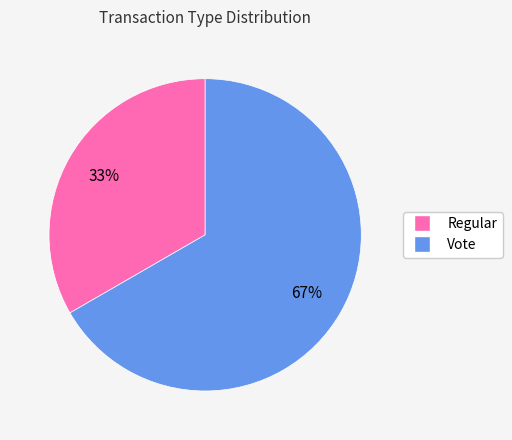

Which category has the smallest portion of the pie?

Regular